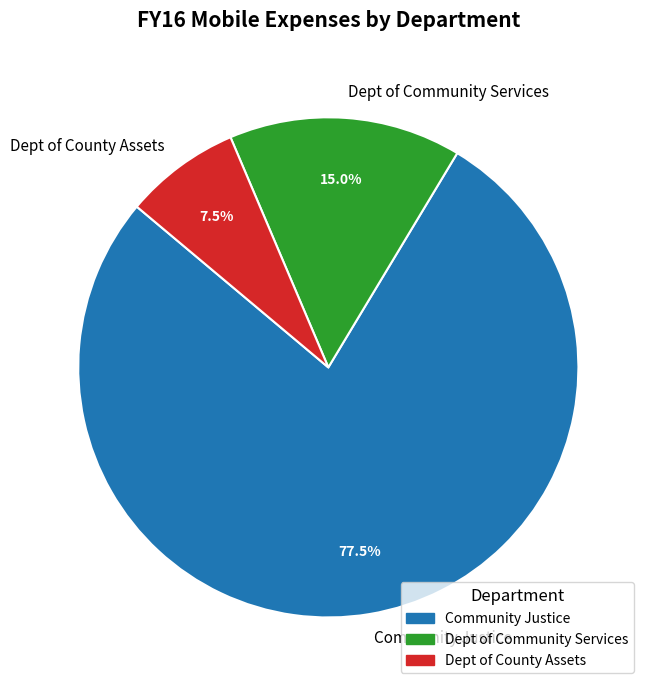

Which category has the smallest portion of the pie?

Dept of County Assets